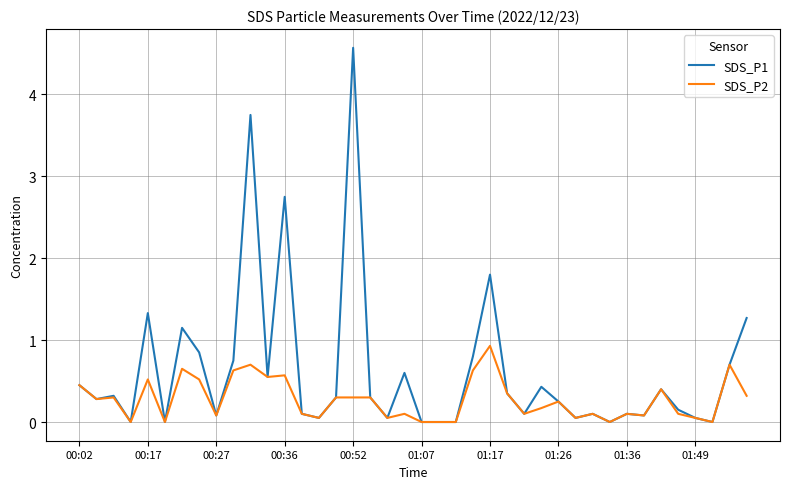

Is this an area chart (filled region under the line)?

No